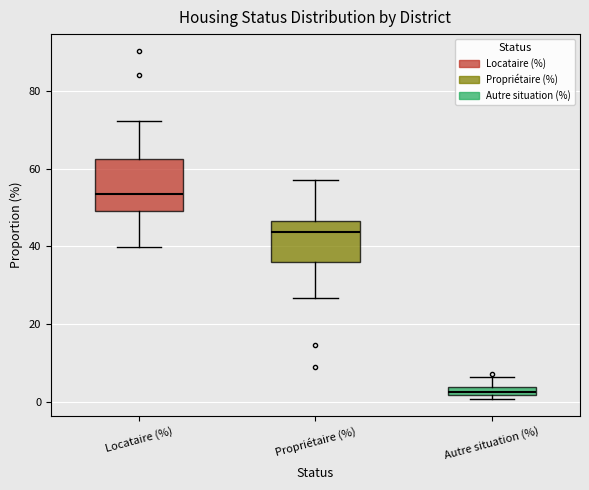

Where does the lower whisker of the box for Locataire (%) end on the y-axis? The values are not printed on the chart, so give them approximately, as read against the axis.

40